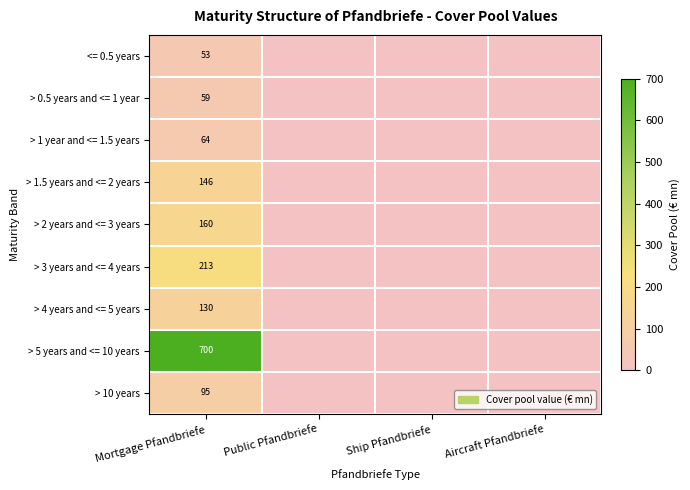

The > 1 year and <= 1.5 years series shows 100 at Mortgage Pfandbriefe. True or false?

False